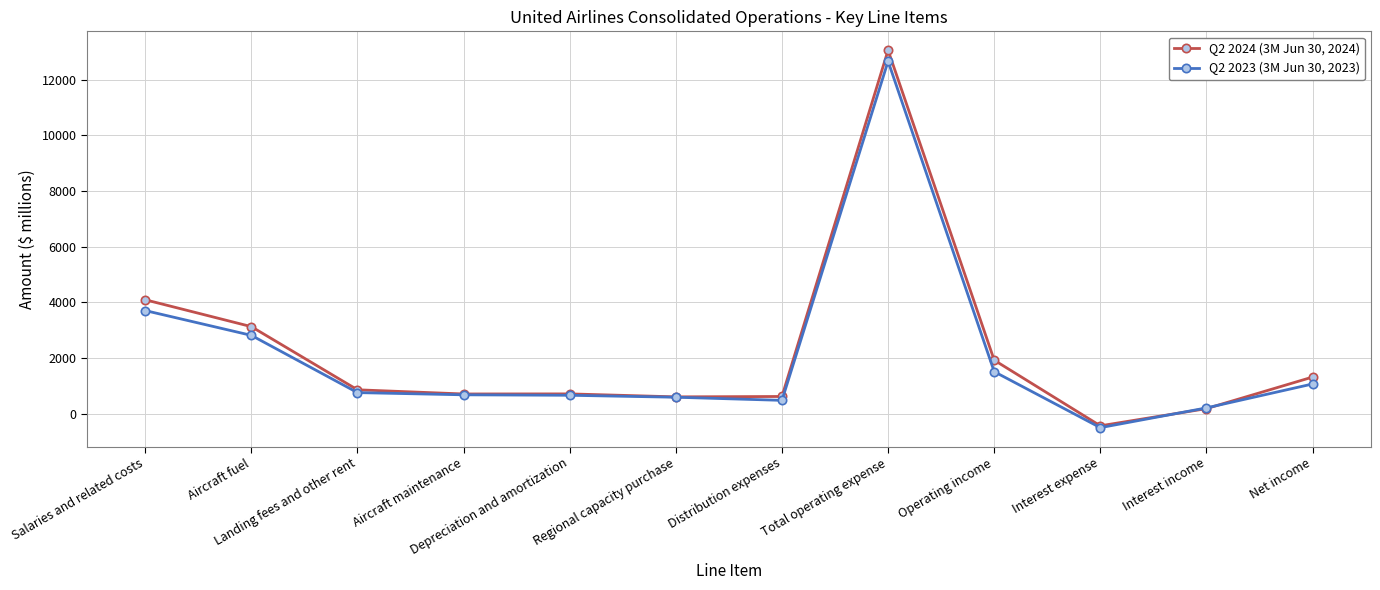

What is the maximum value for Q2 2024 (3M Jun 30, 2024)?

13057